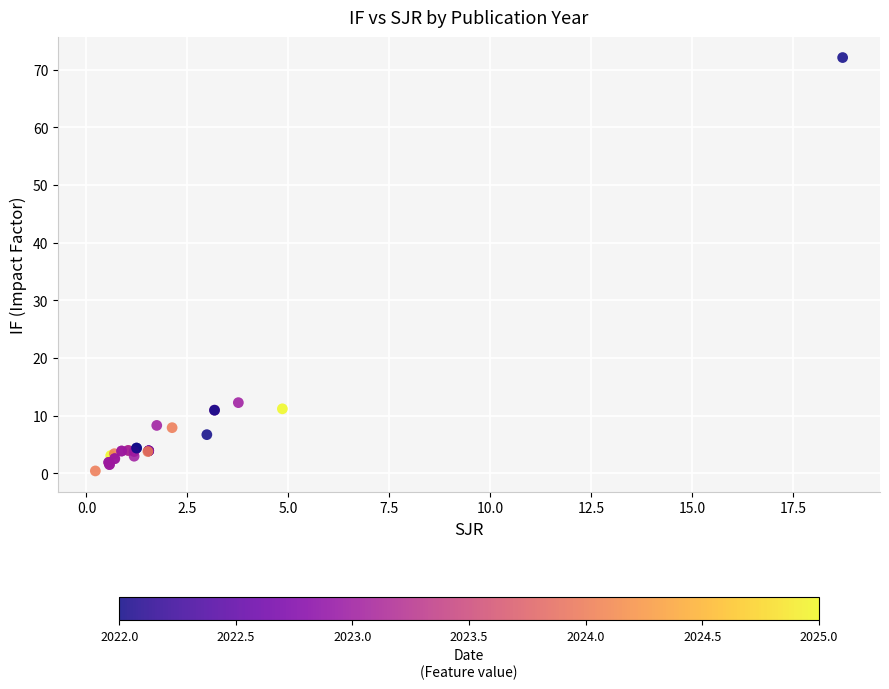

What Y value in the scatter plot is closest to 36?

12.3